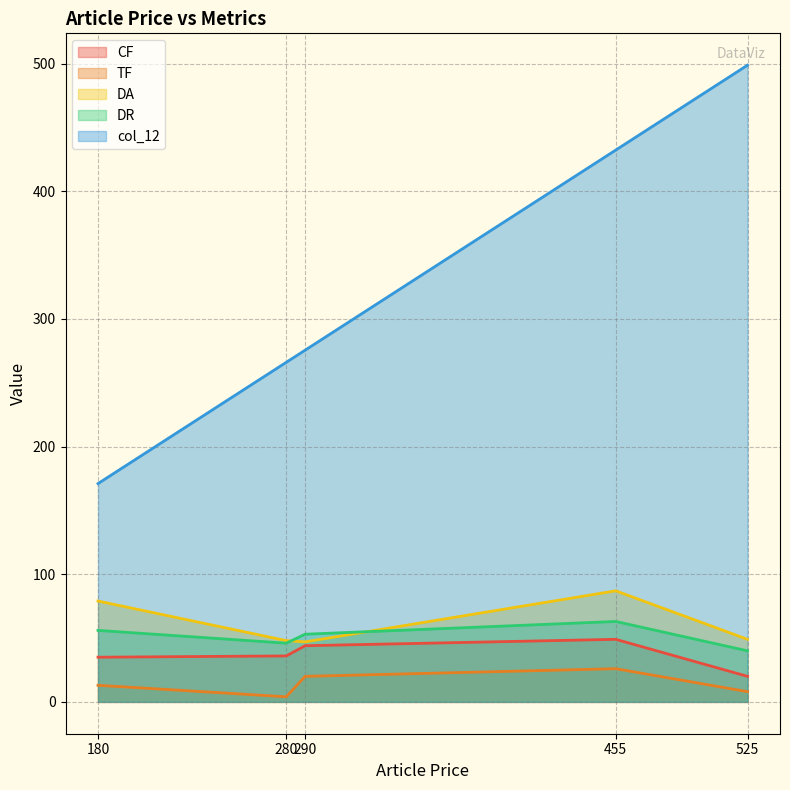

What is the total value across all series at 455?

657.2